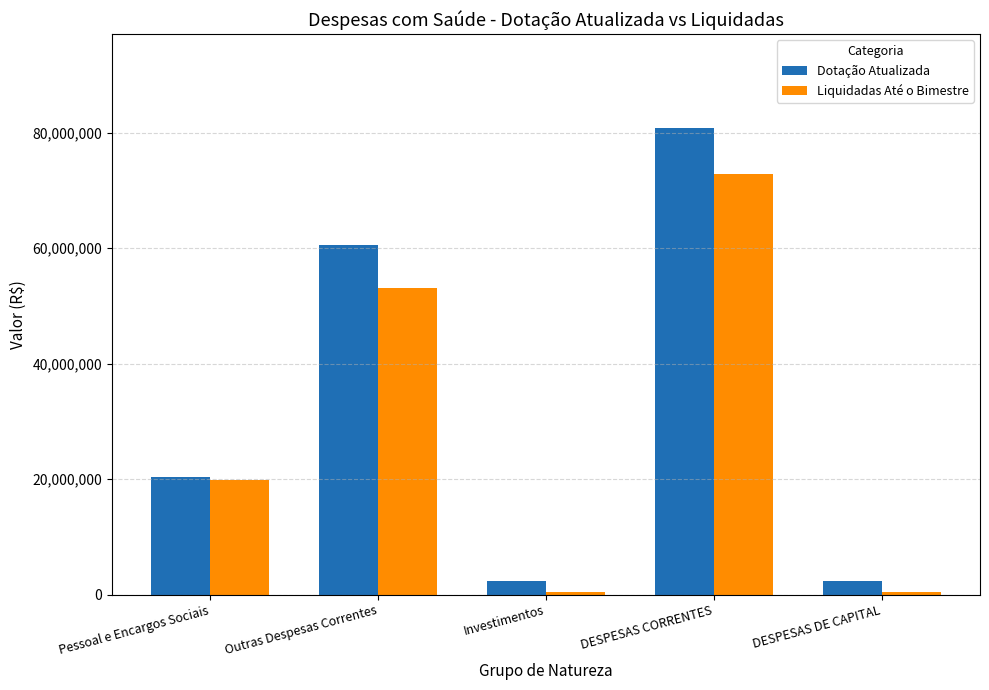

At which label does Liquidadas Até o Bimestre first exceed 19886998?

Pessoal e Encargos Sociais